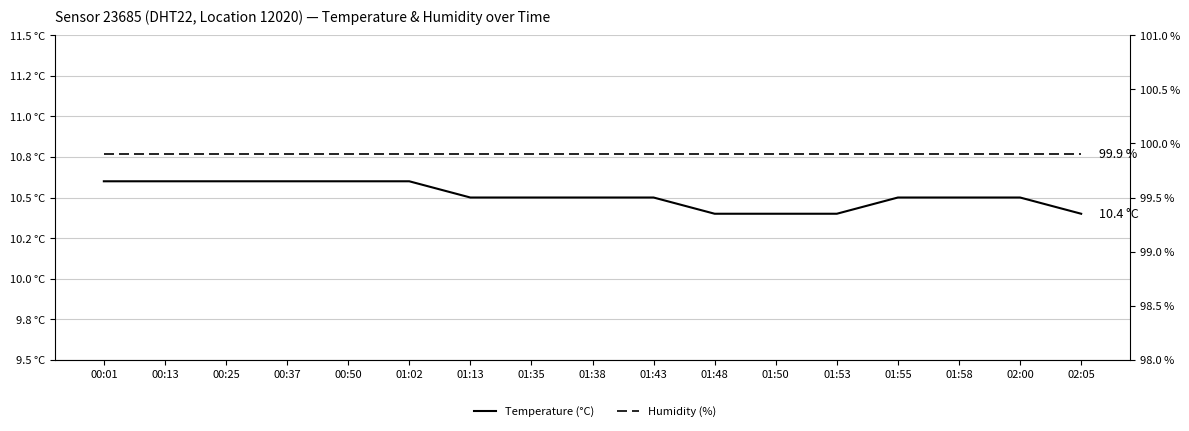

Count the Temperature (°C) values in the range 10 to 11.

17